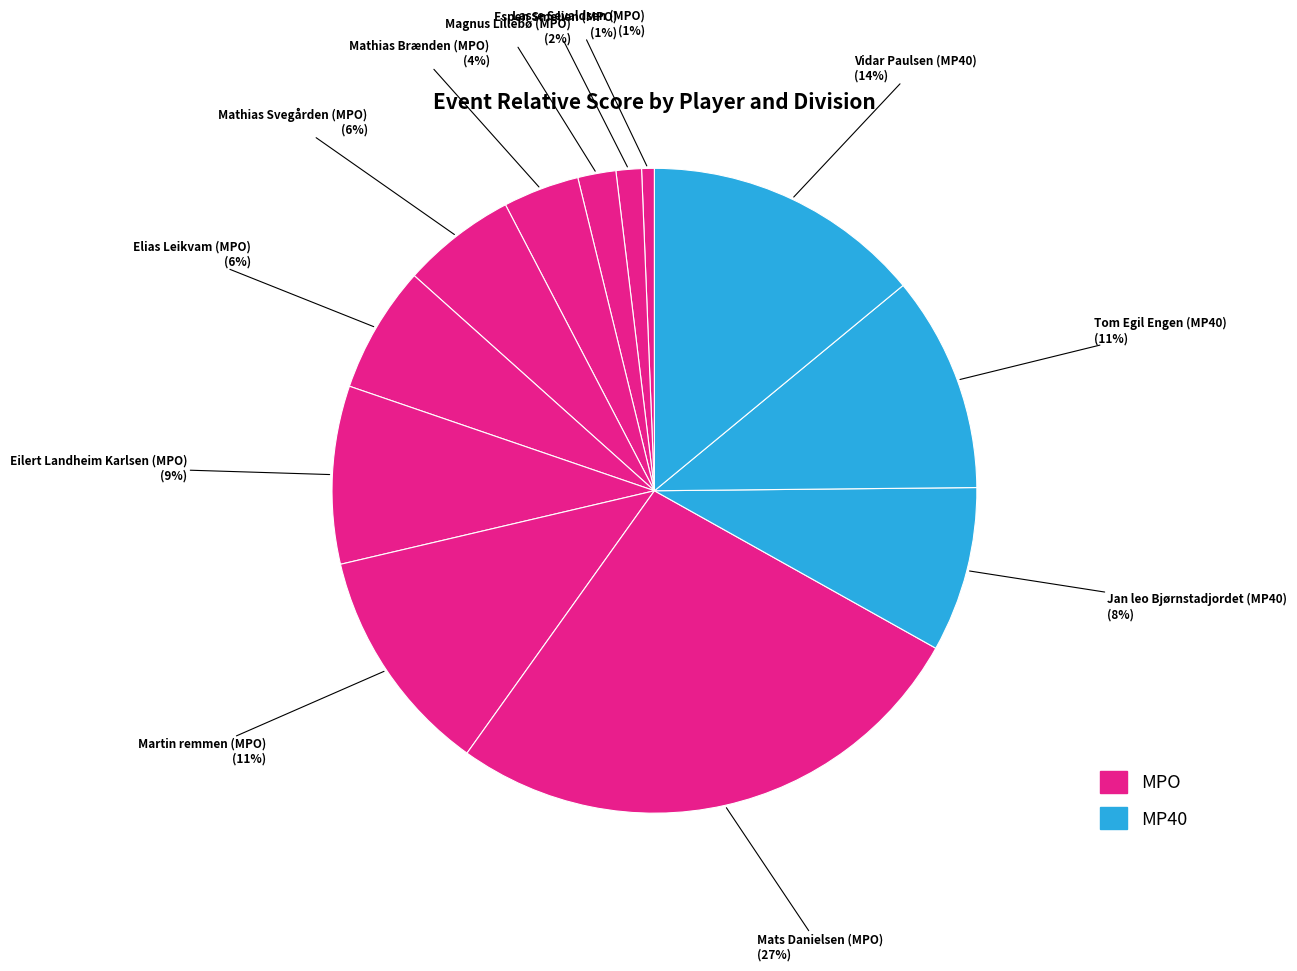

Which slice is the smallest?

Lasse Sevaldsen (MPO)